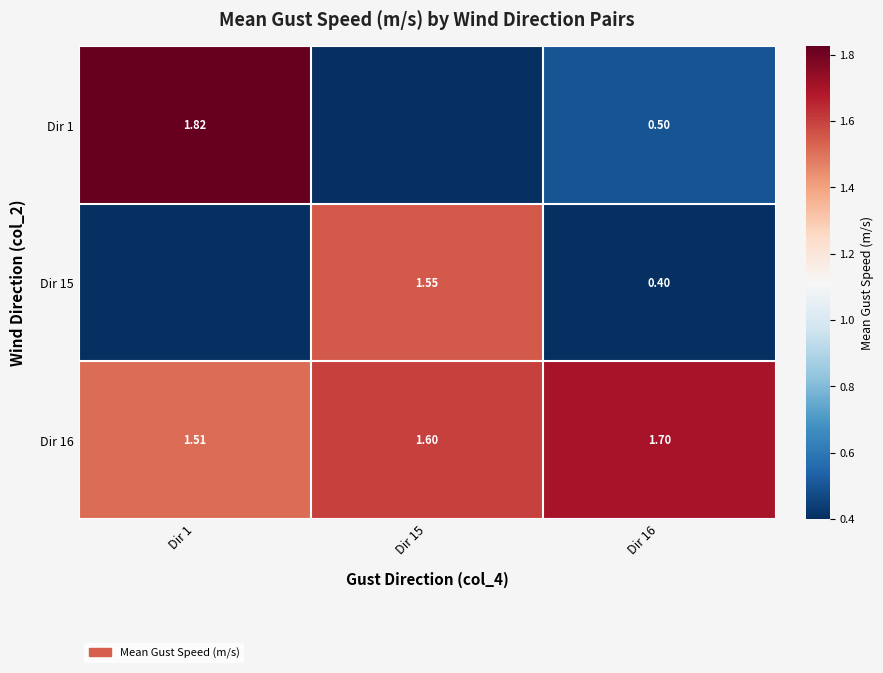

Is it true that Dir 15 equals 0.4 at Dir 16?

True